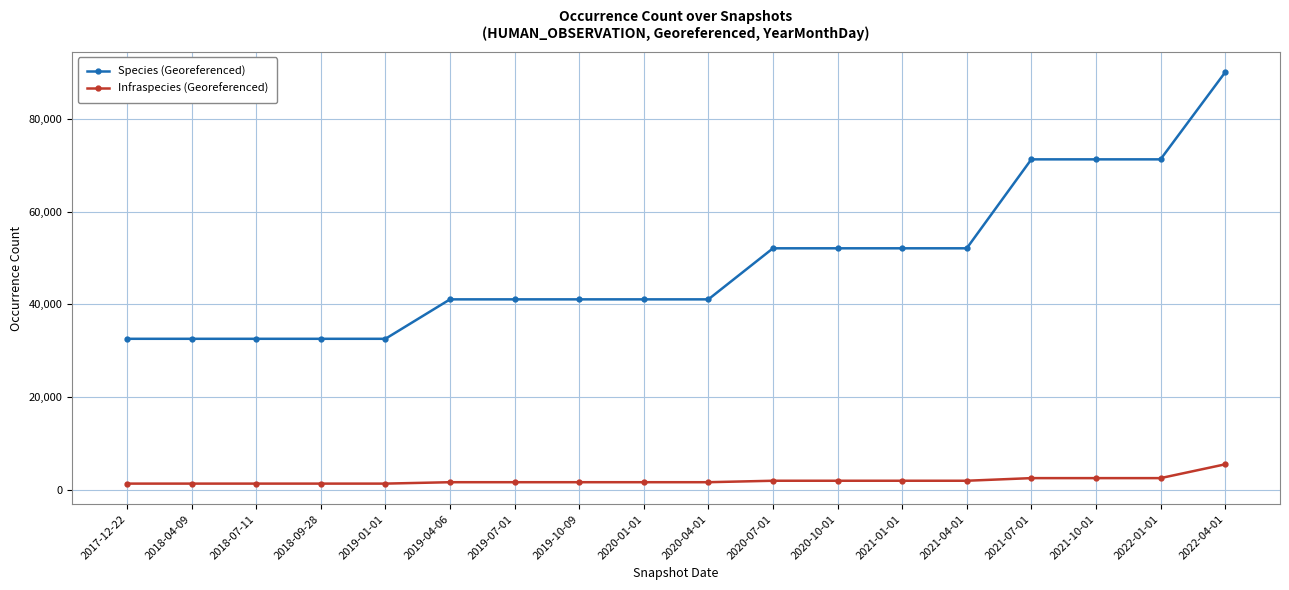

What is the total value across all series at 2021-07-01?

73840